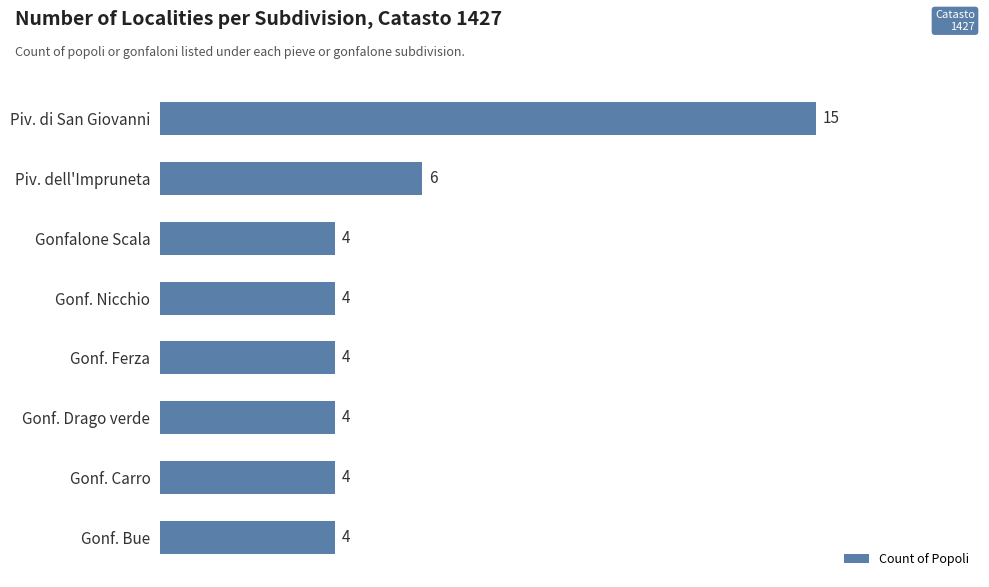

What position from the bottom is Gonf. Ferza?

4